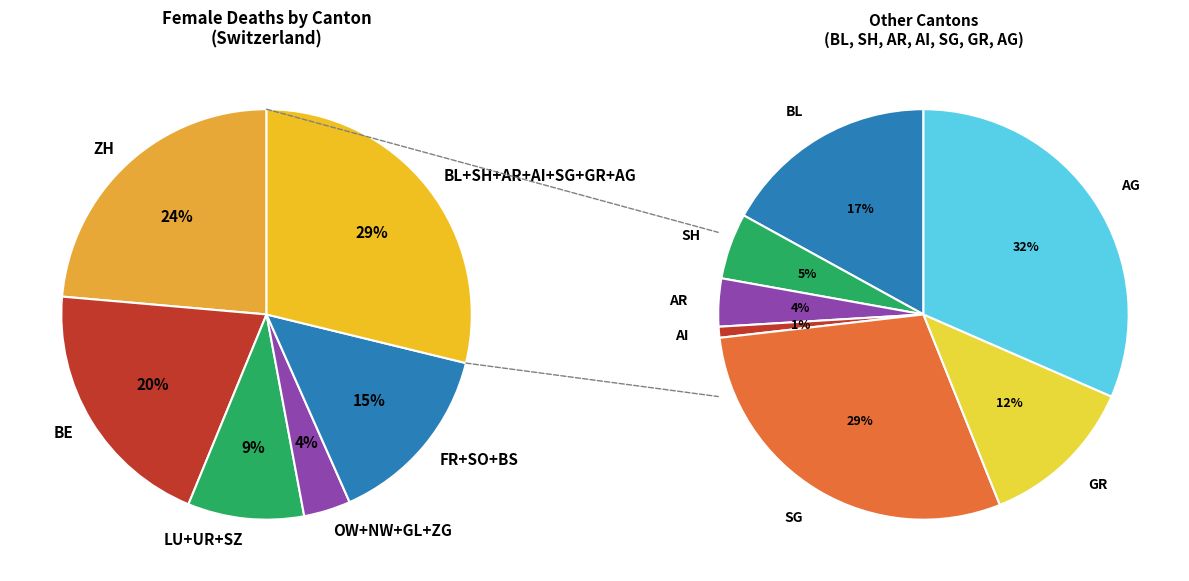

Does UR account for over 50% of the chart?

No